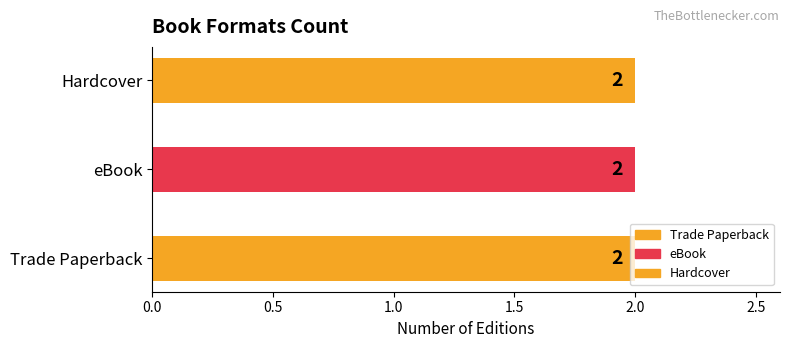

List the series in order of their peak value, highest first.

Trade Paperback, eBook, Hardcover